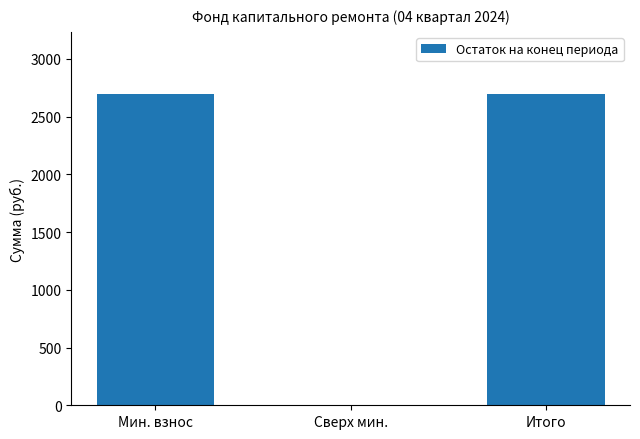

What is the sum of the values at Мин. взнос and Сверх мин.?

2694.0